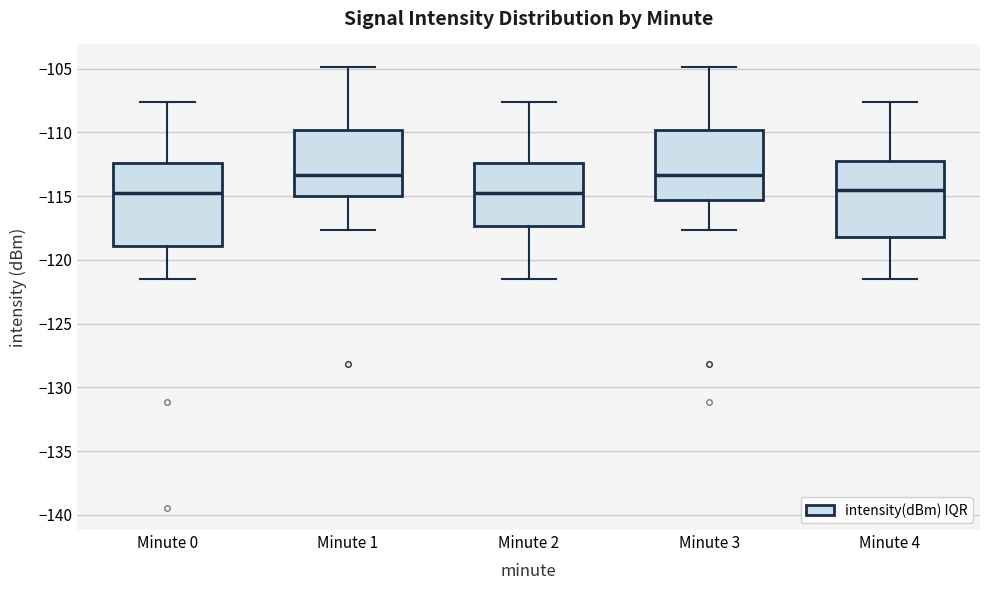

Comparing the boxes themselves (not the whiskers), which one is the tallest?

Minute 0